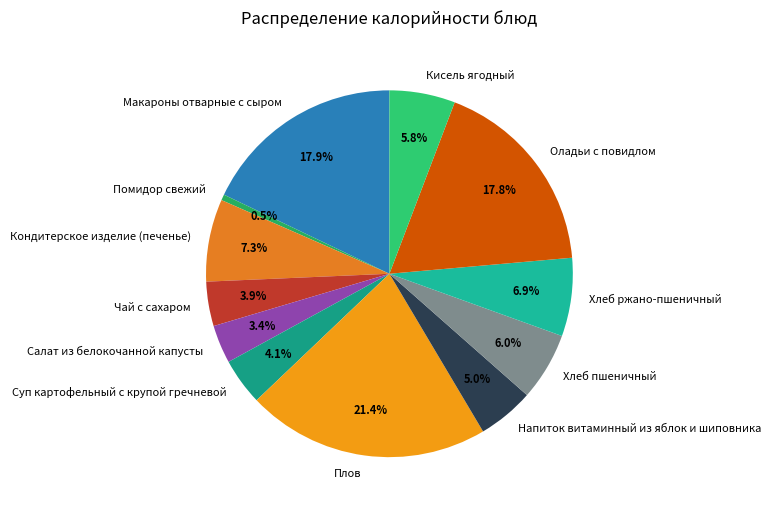

What is the smallest slice in the pie chart?

Помидор свежий